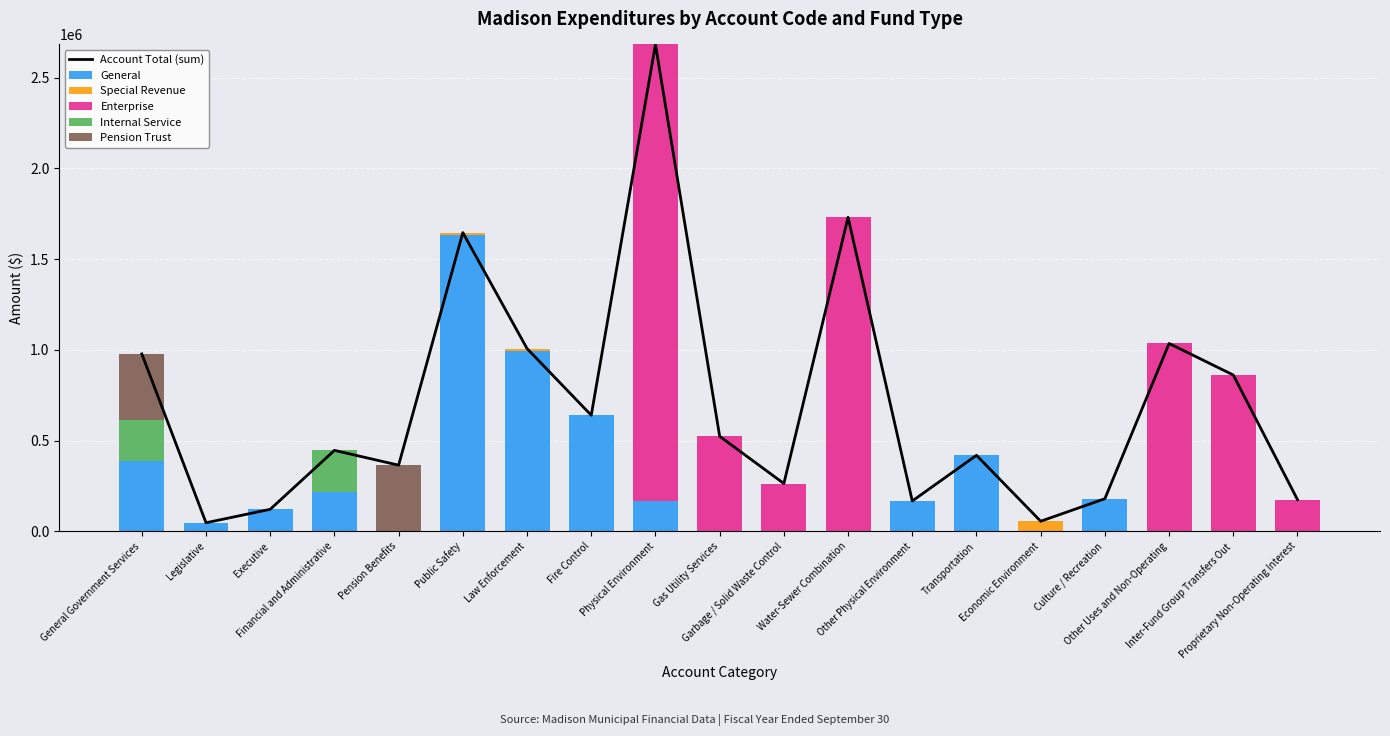

Which series has the widest spread of values?

Account Total (sum)